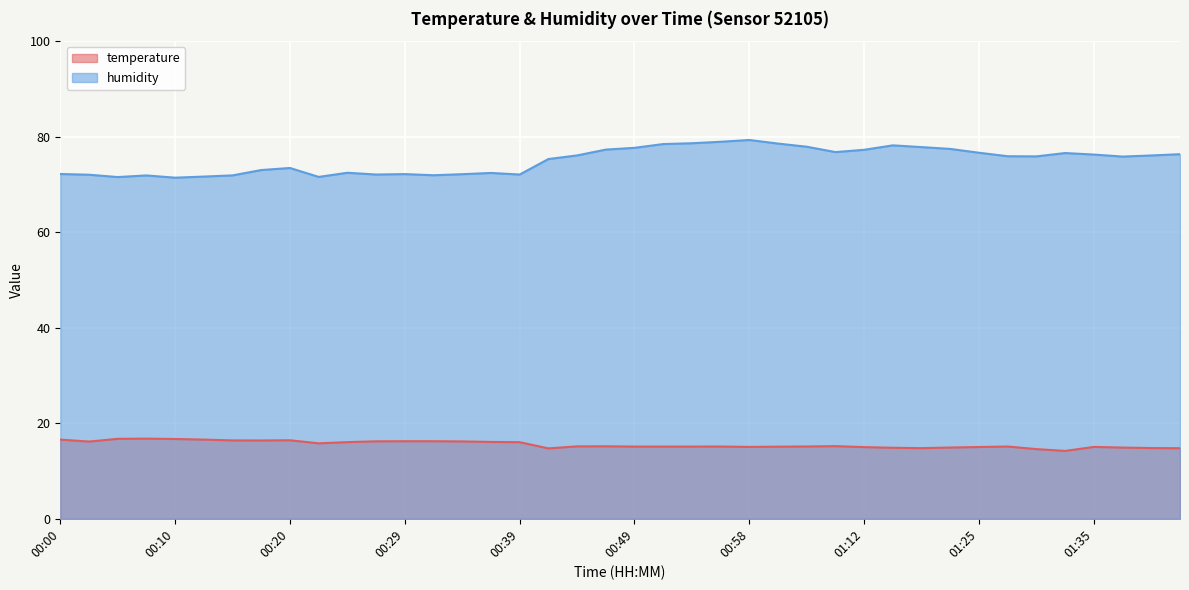

True or false: temperature and humidity intersect in this chart.

False